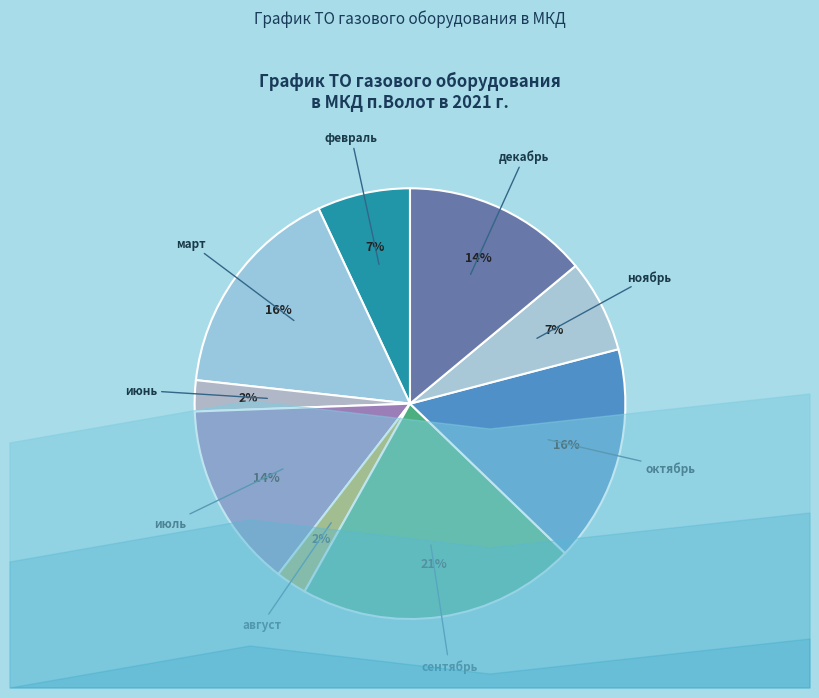

Between март and февраль, which is larger?

март